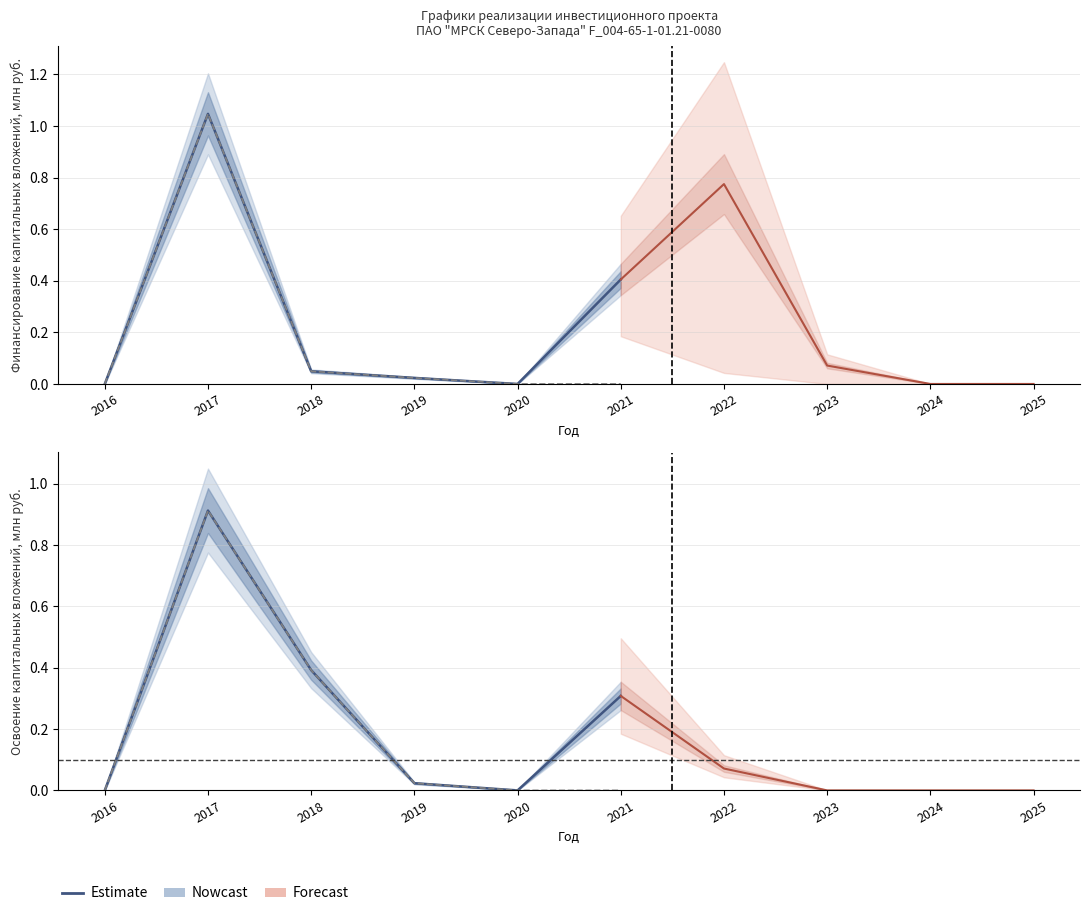

What is the difference between the maximum and minimum values?

0.9